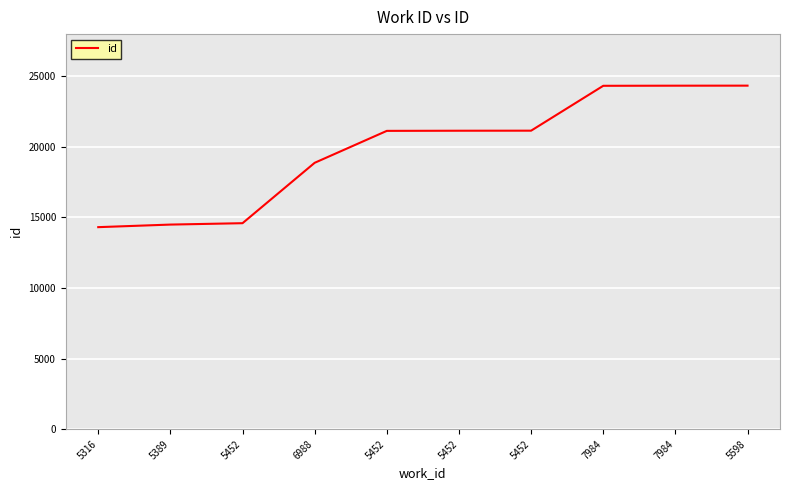

What is the label of the 4th point from the left?

6988